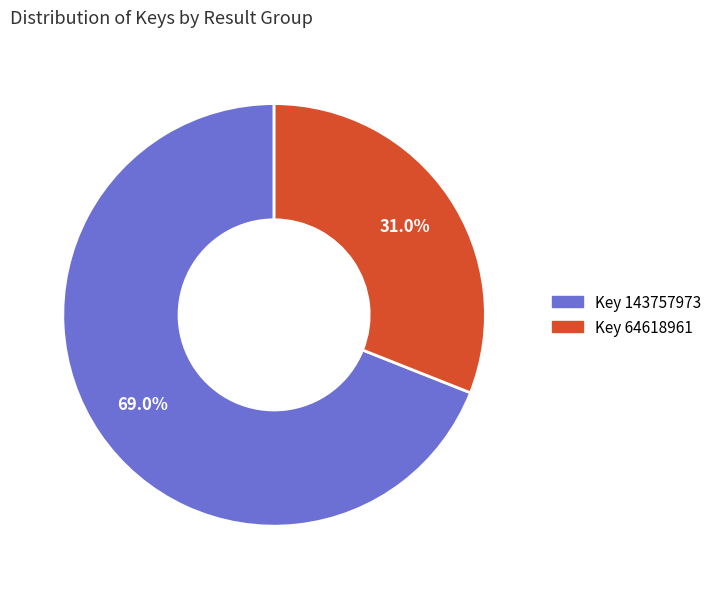

Is there a majority slice in this chart?

Yes